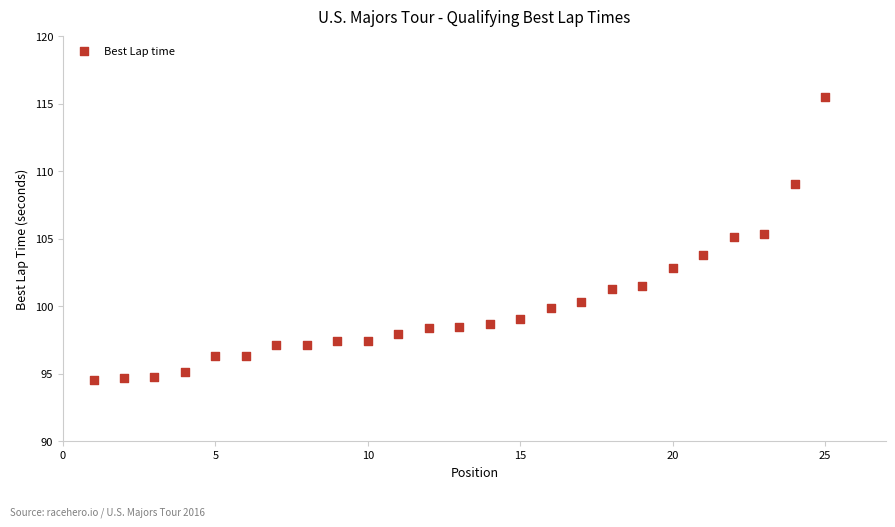

What is the range of X values (max minus min)?

24.0